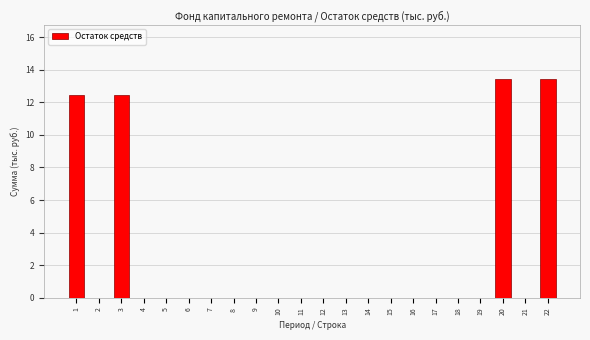

Reading right to left, what are all the values shown in this chart?

22=13.4	21=0.0	20=13.4	19=0.0	18=0.0	17=0.0	16=0.0	15=0.0	14=0.0	13=0.0	12=0.0	11=0.0	10=0.0	9=0.0	8=0.0	7=0.0	6=0.0	5=0.0	4=0.0	3=12.4	2=0.0	1=12.4